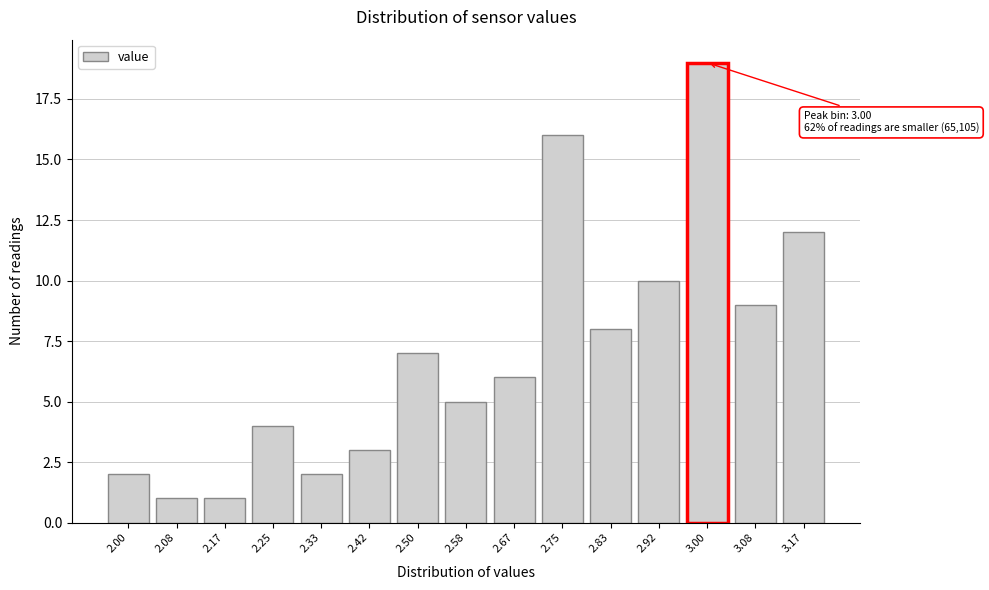

Reading left to right, transcribe all the data shown in this chart.

2	1	1	4	2	3	7	5	6	16	8	10	19	9	12